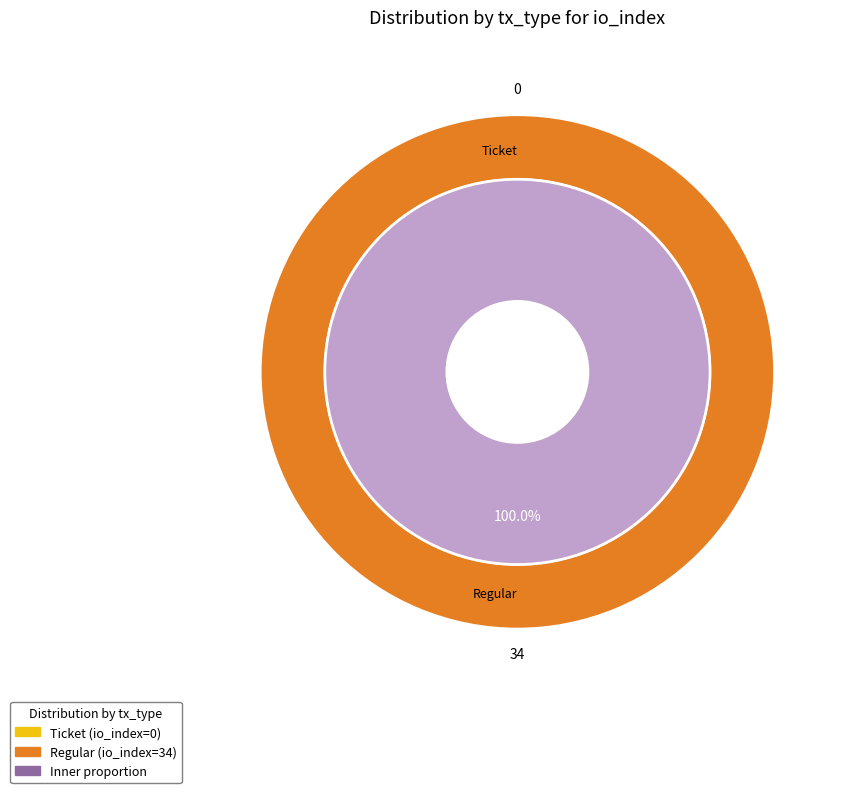

Does Ticket account for over 50% of the chart?

No